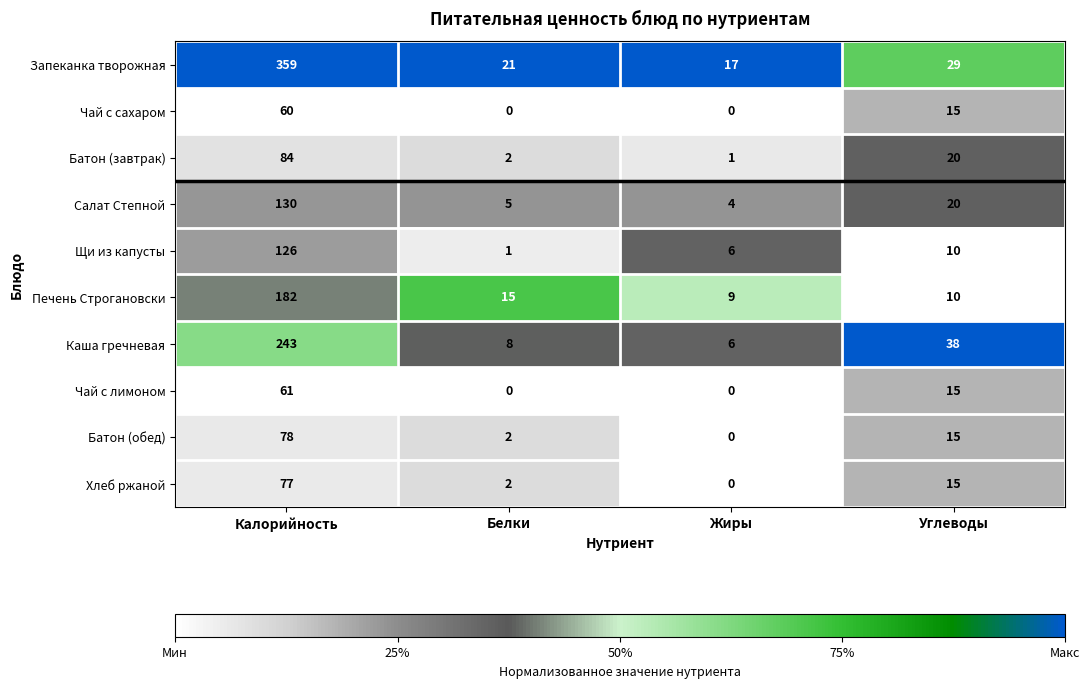

At Калорийность, list the series in order from largest to smallest.

Запеканка творожная, Каша гречневая, Печень Строгановски, Салат Степной, Щи из капусты, Батон (завтрак), Батон (обед), Хлеб ржаной, Чай с лимоном, Чай с сахаром